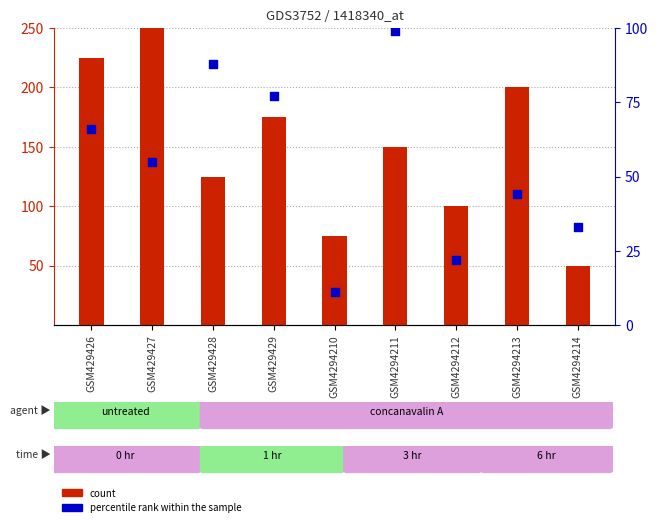

What are all the series names shown in the legend?

count, percentile rank within the sample